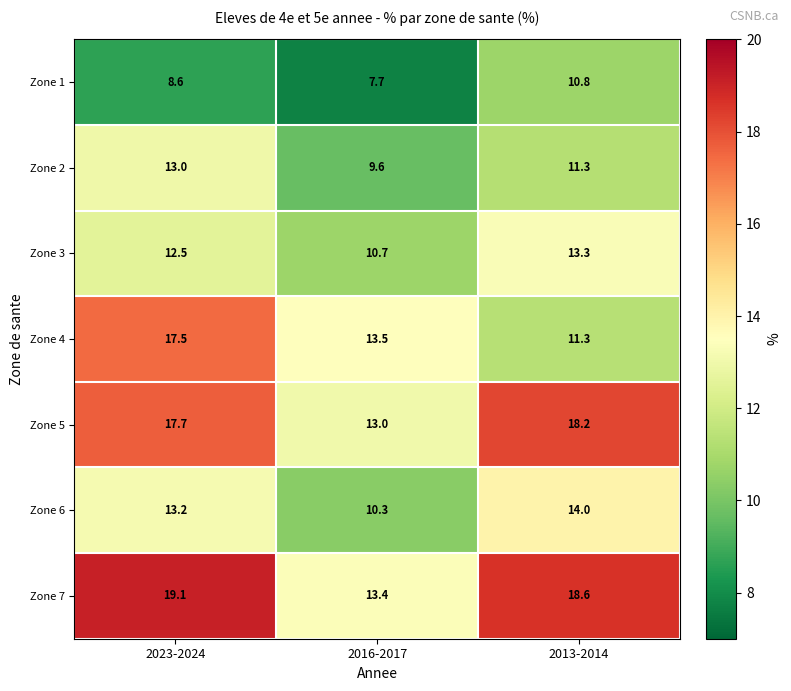

Reading left to right, what are all the values shown in this chart?

Zone 1: 8.6	7.7	10.8
Zone 2: 13.0	9.6	11.3
Zone 3: 12.5	10.7	13.3
Zone 4: 17.5	13.5	11.3
Zone 5: 17.7	13.0	18.2
Zone 6: 13.2	10.3	14.0
Zone 7: 19.1	13.4	18.6